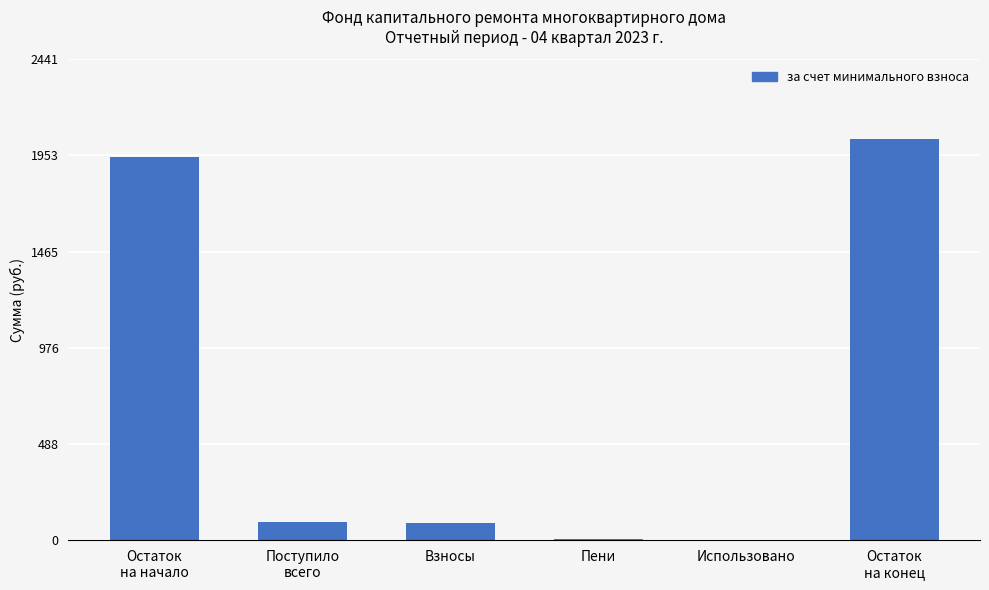

True or false: the data shows 2034.2 at Остаток
на конец.

True